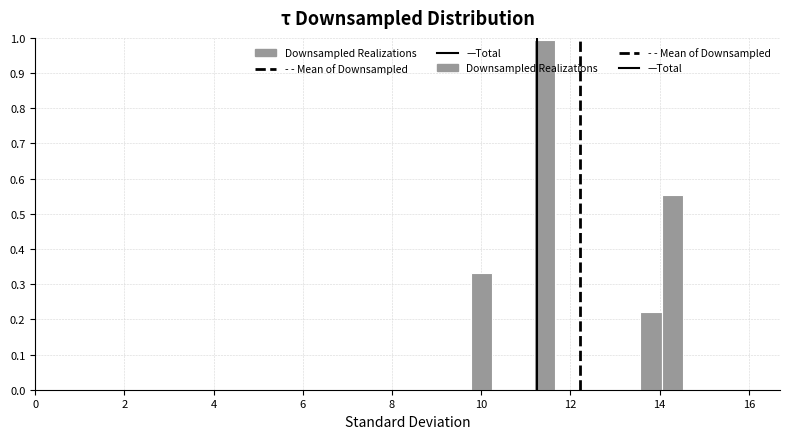

Around what value on the x-axis is the tallest bar? Give the approximate position of its centre, as read against the axis.

11.4